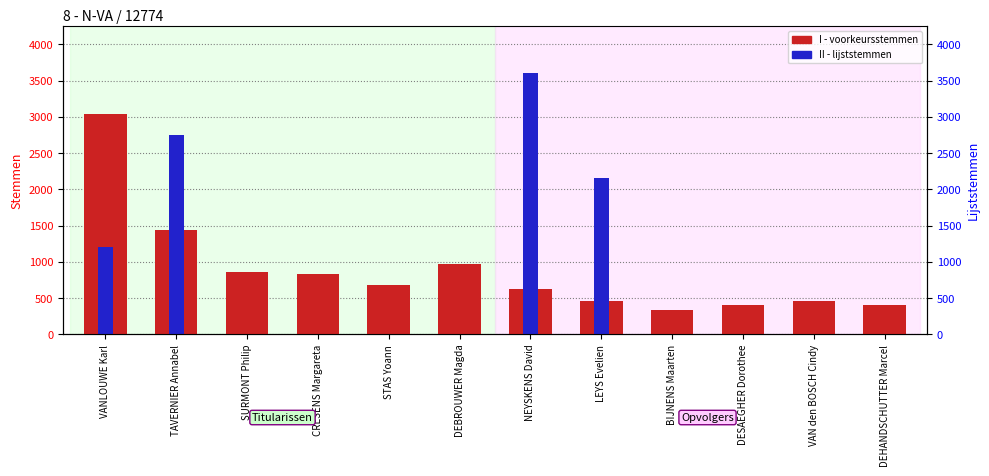

At which label does II (lijststemmen toewijzing) reach its peak?

NEYSKENS David